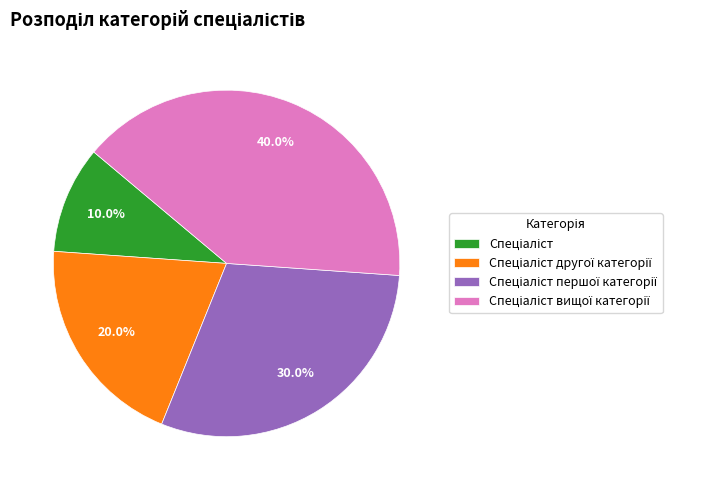

Does any single category account for the majority?

No